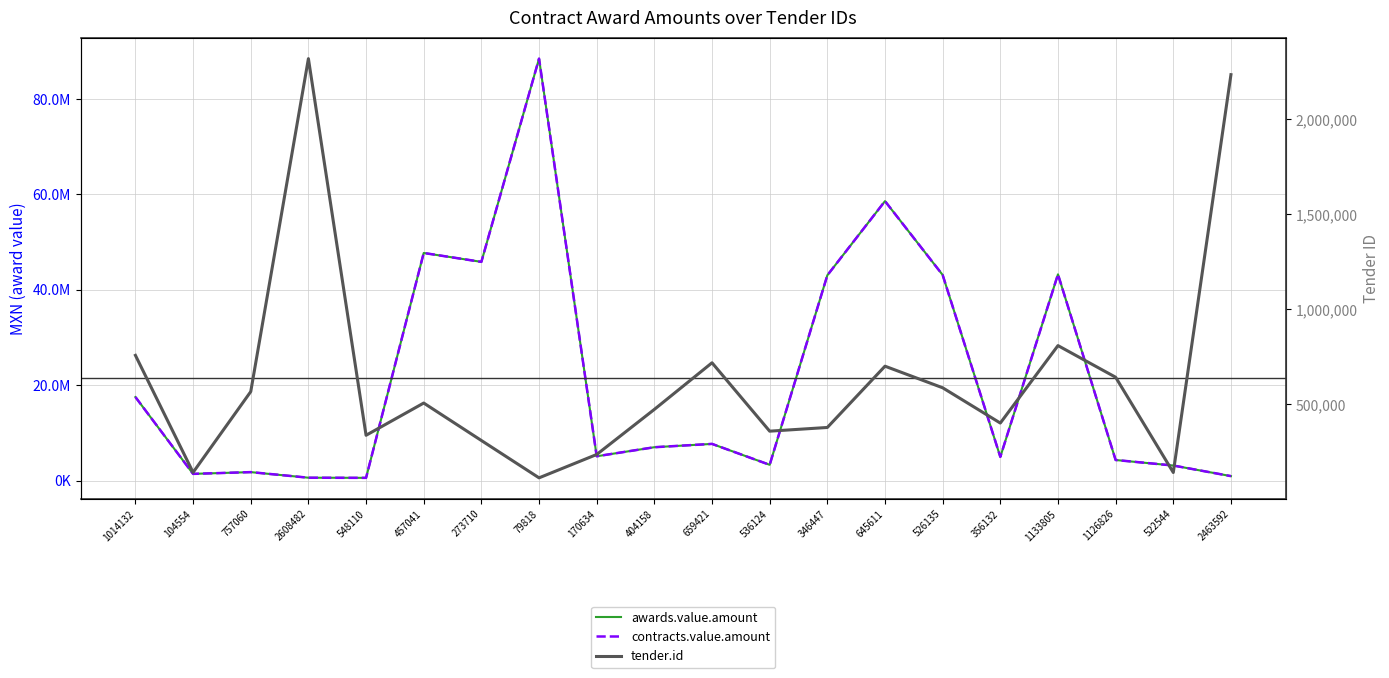

Which series ends up on top after the final intersection of contracts.value.amount and tender.id?

tender.id